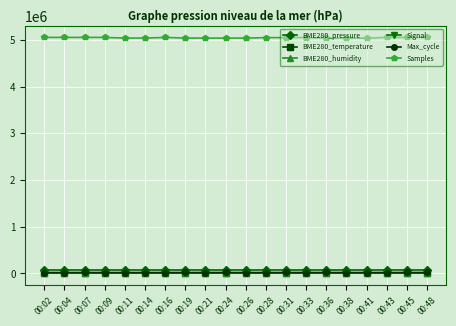

True or false: Samples and BME280_humidity cross at least once.

False